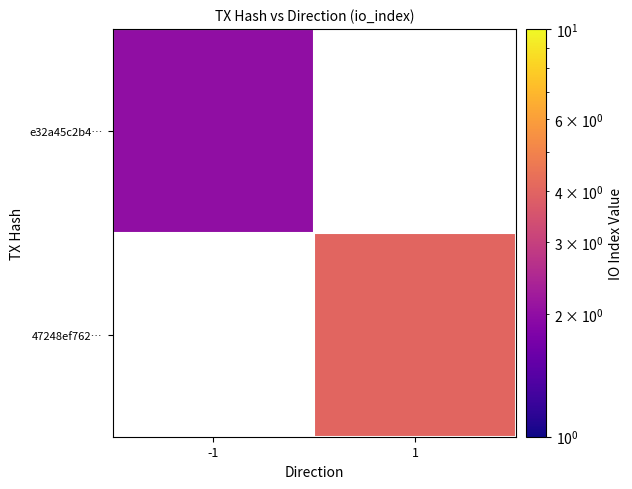

What is the highest value of the e32a45c2b4… series?

2.0